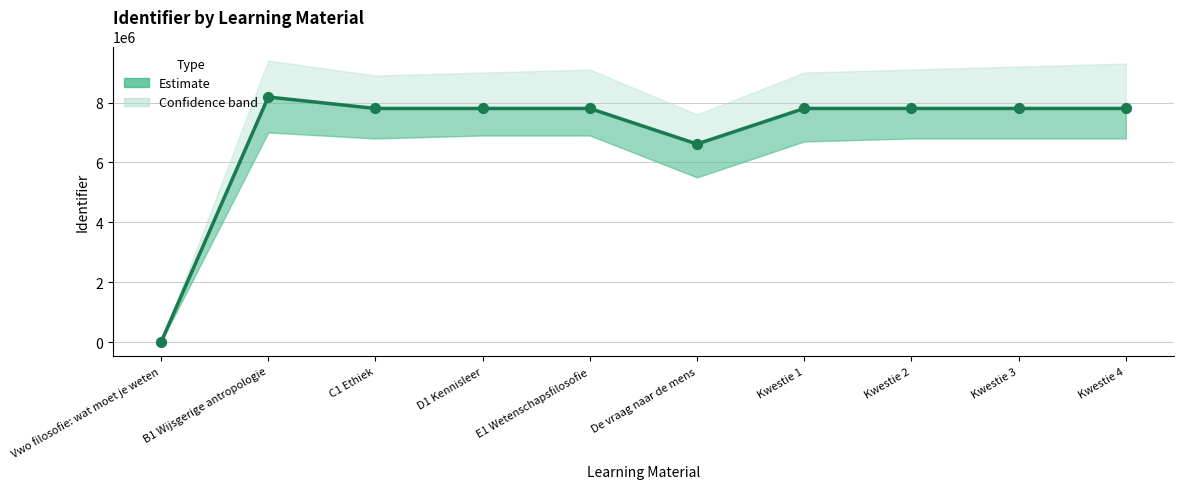

What is the change in value from D1 Kennisleer to Kwestie 2?

+4